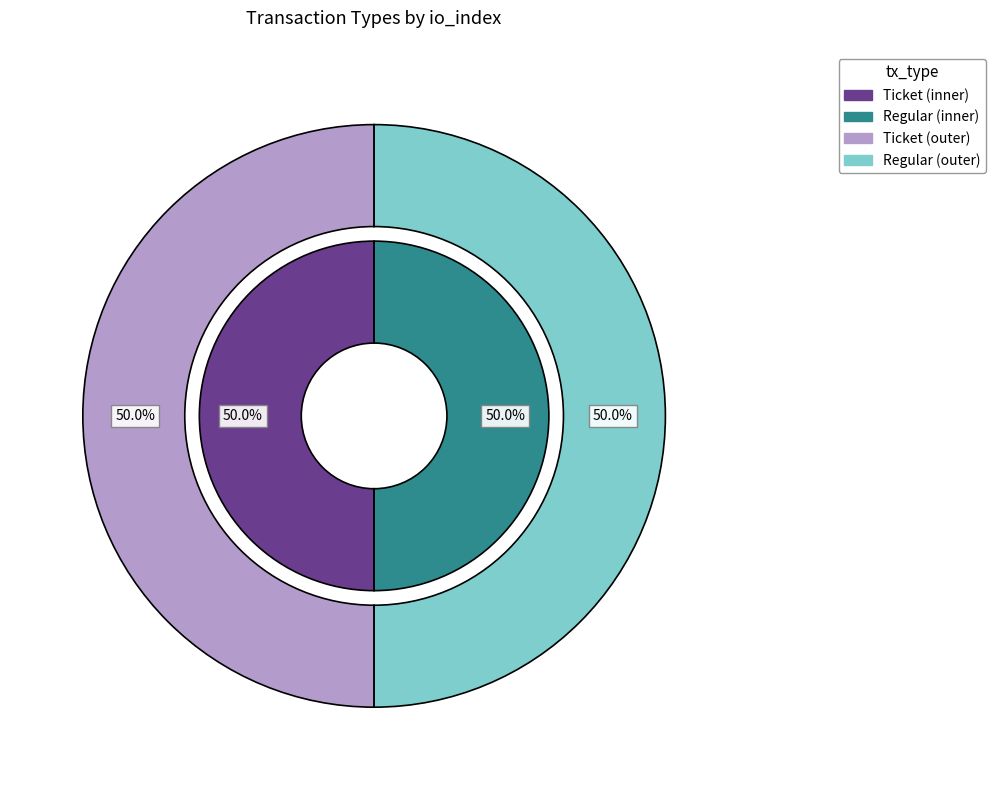

How many segments does this pie chart have?

2